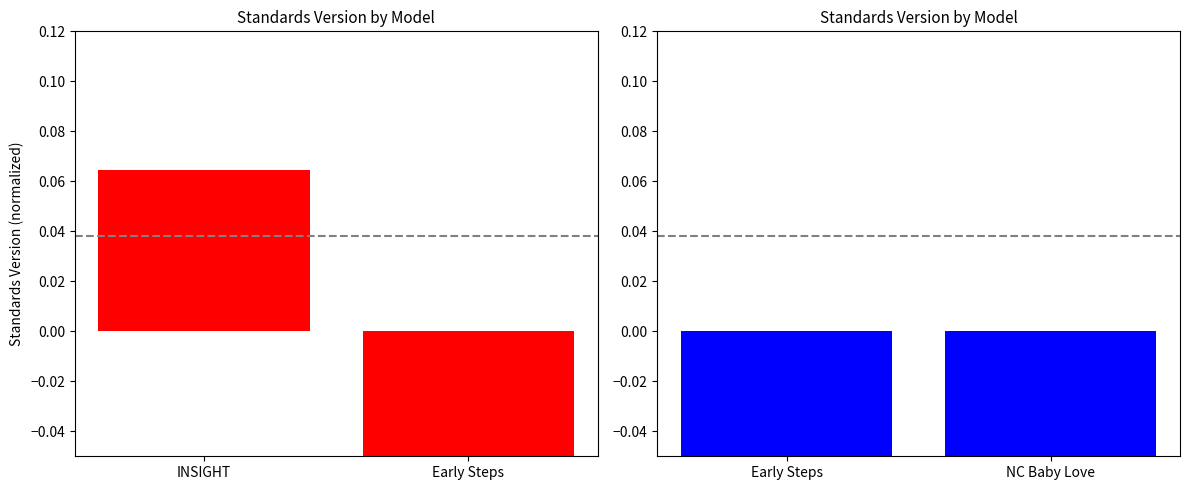

What is the value of the Right panel bar at the 1st from the left?

-0.1